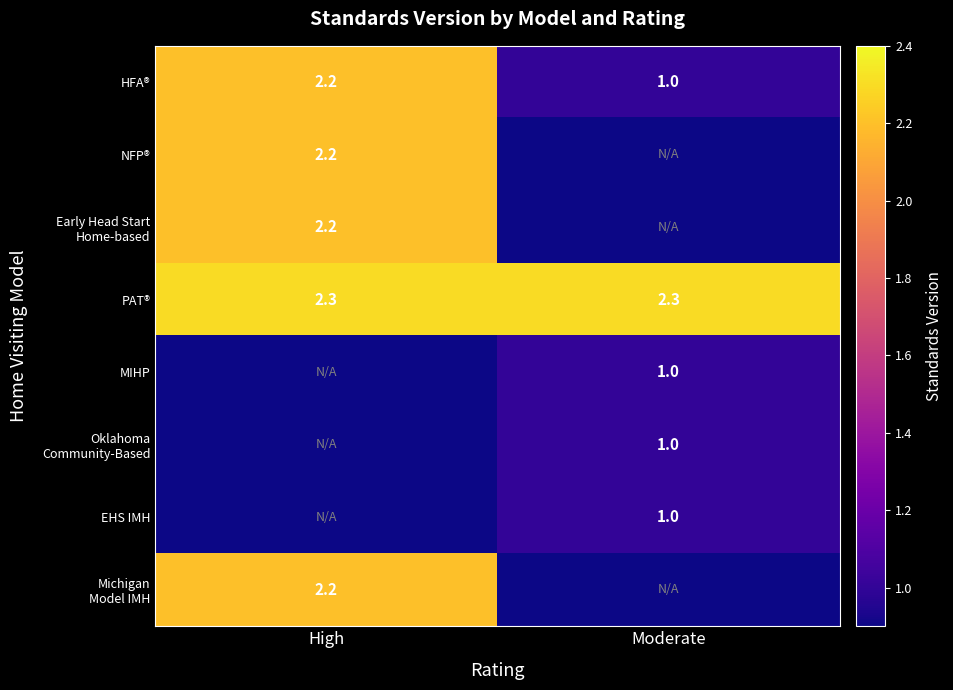

What is the average value of the HFA® series?

1.6